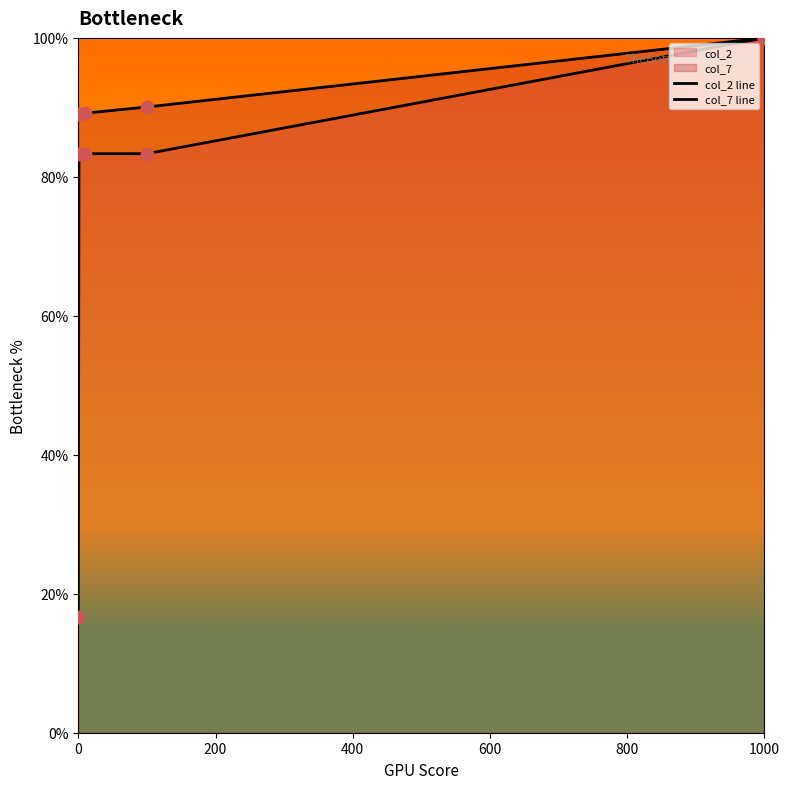

Which series has the largest total across all categories?

col_7 line